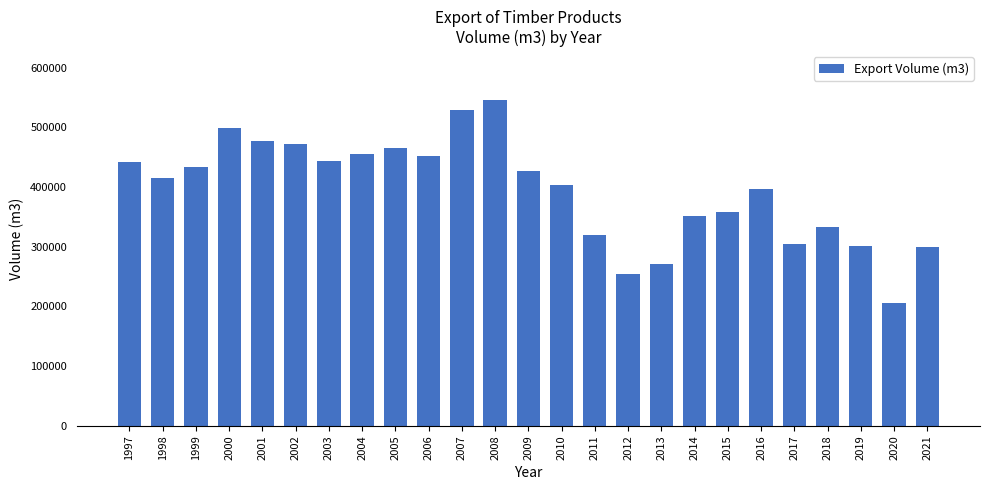

What is the smallest value displayed?

205099.7